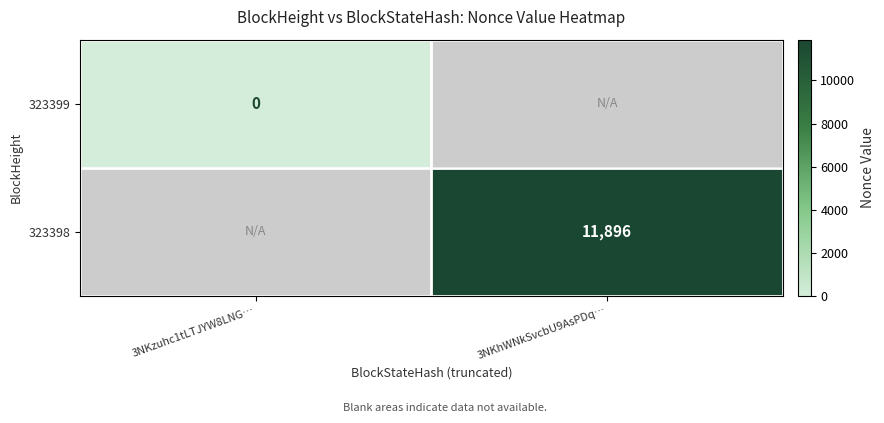

True or false: 323398 has a value of 18076 at 3NKhWNkSvcbU9AsPDq….

False